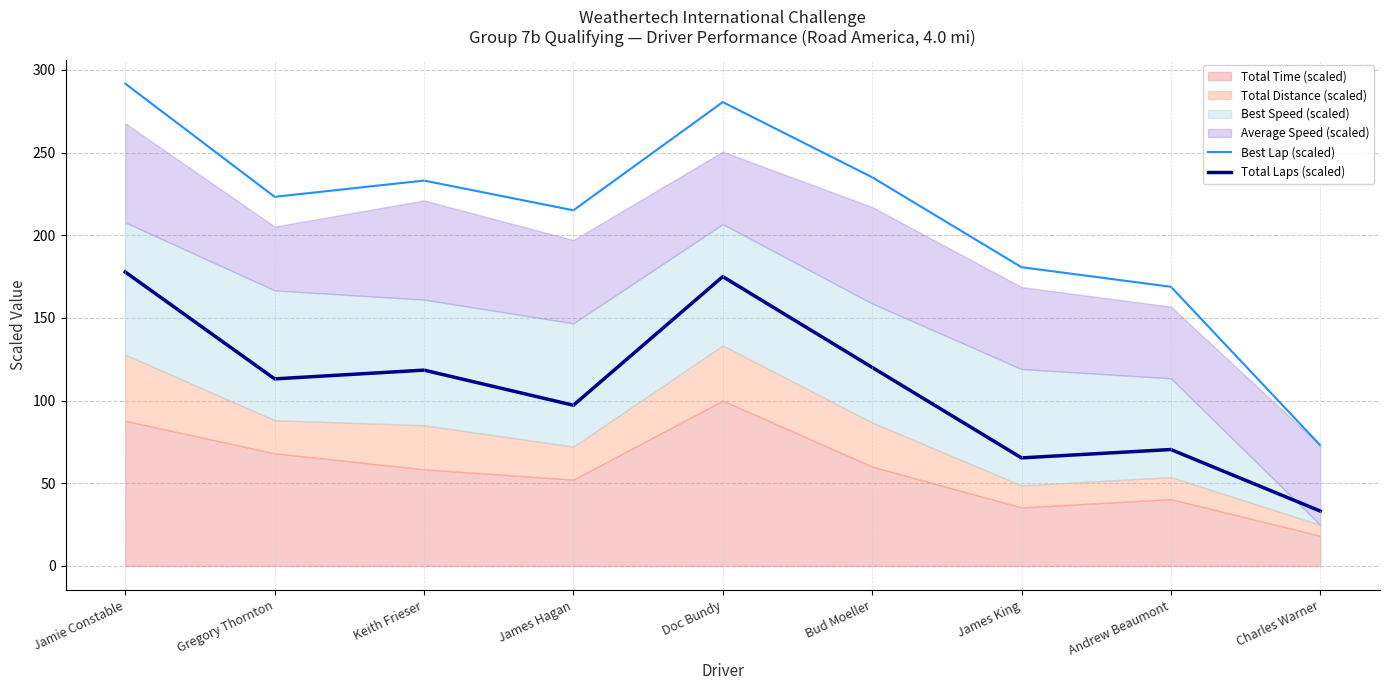

Where is the first local maximum for Best Lap (scaled)?

Keith Frieser